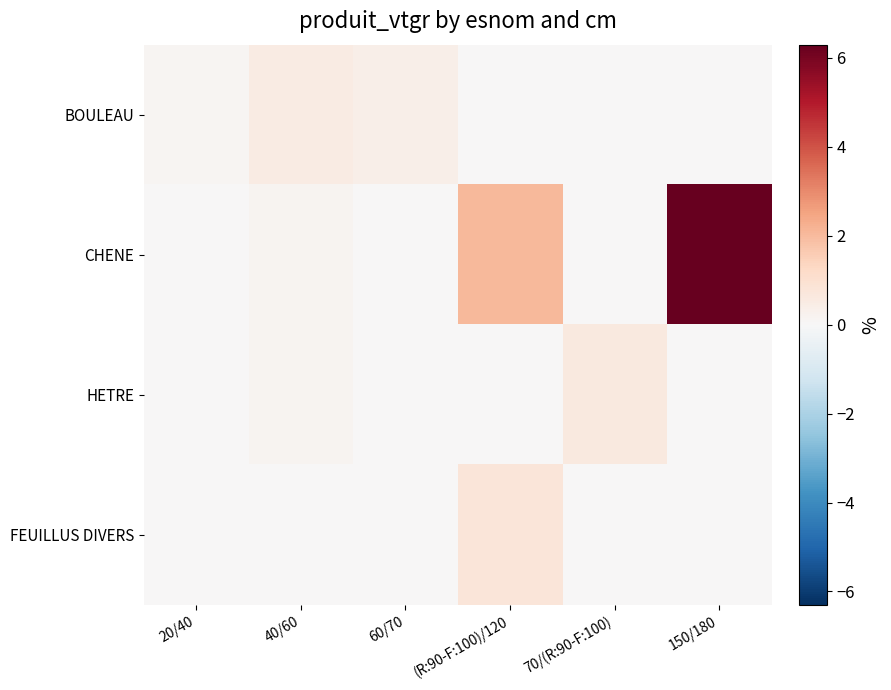

How many categories are shown in the chart?

6